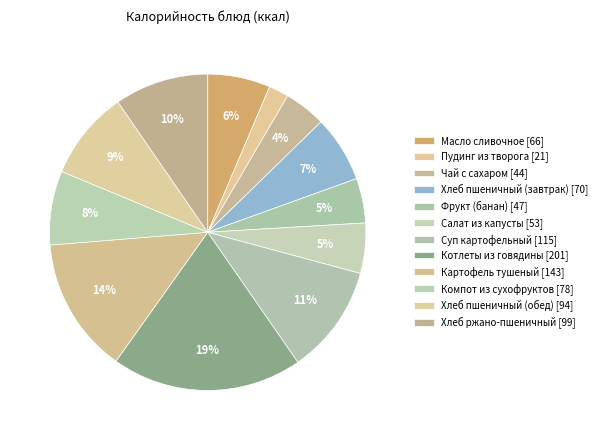

Which slice is the smallest?

Пудинг из творога